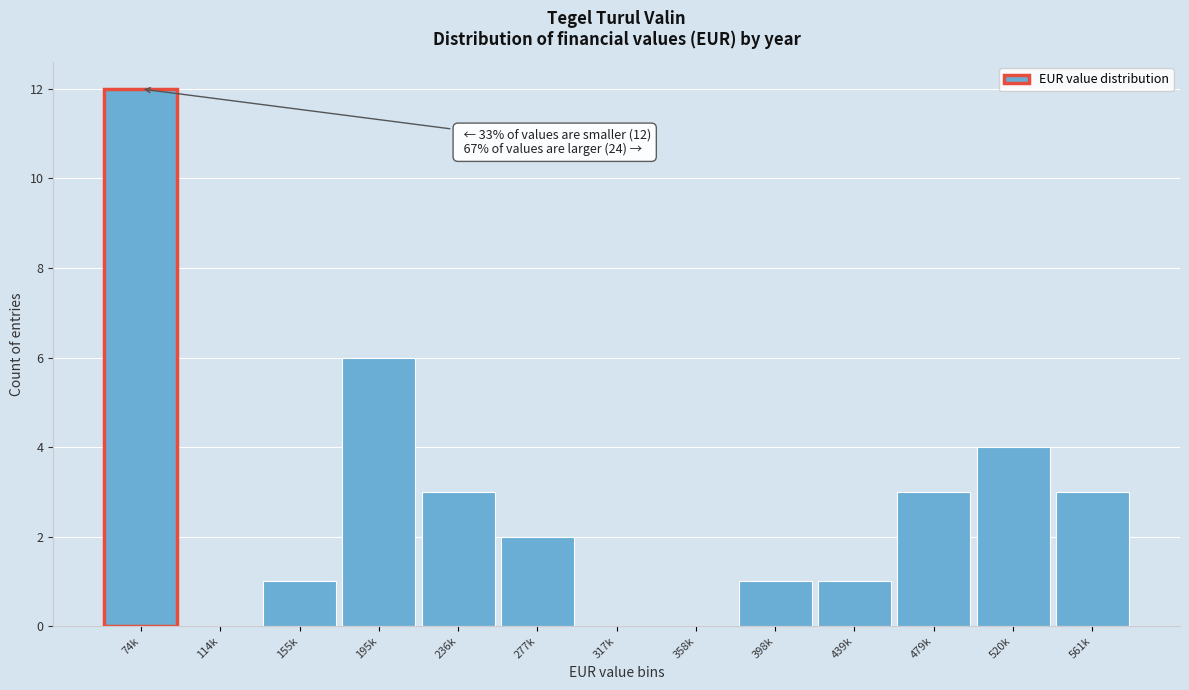

Reading left to right, extract all data points from this chart.

74k=12	114k=0	155k=1	195k=6	236k=3	277k=2	317k=0	358k=0	398k=1	439k=1	479k=3	520k=4	561k=3